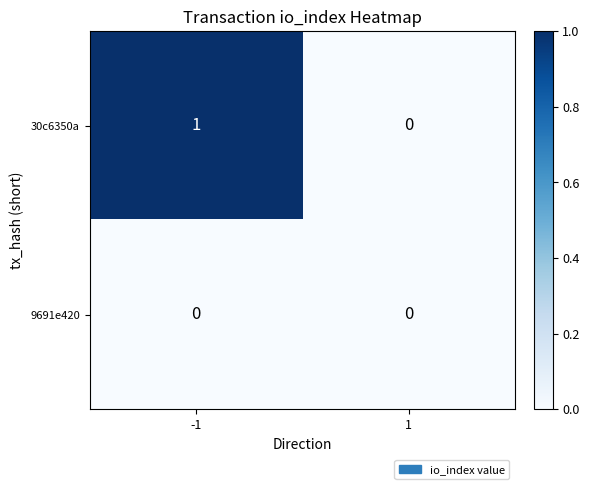

Which series has the widest spread of values?

30c6350a